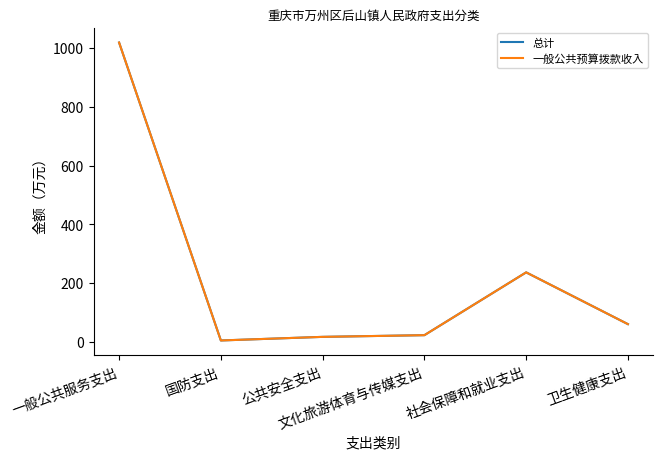

True or false: 总计 has a value of 236.9 at 社会保障和就业支出.

True